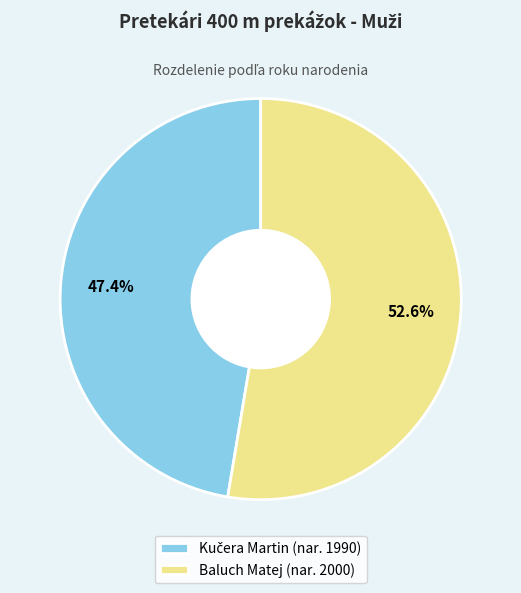

Is there a majority slice in this chart?

Yes